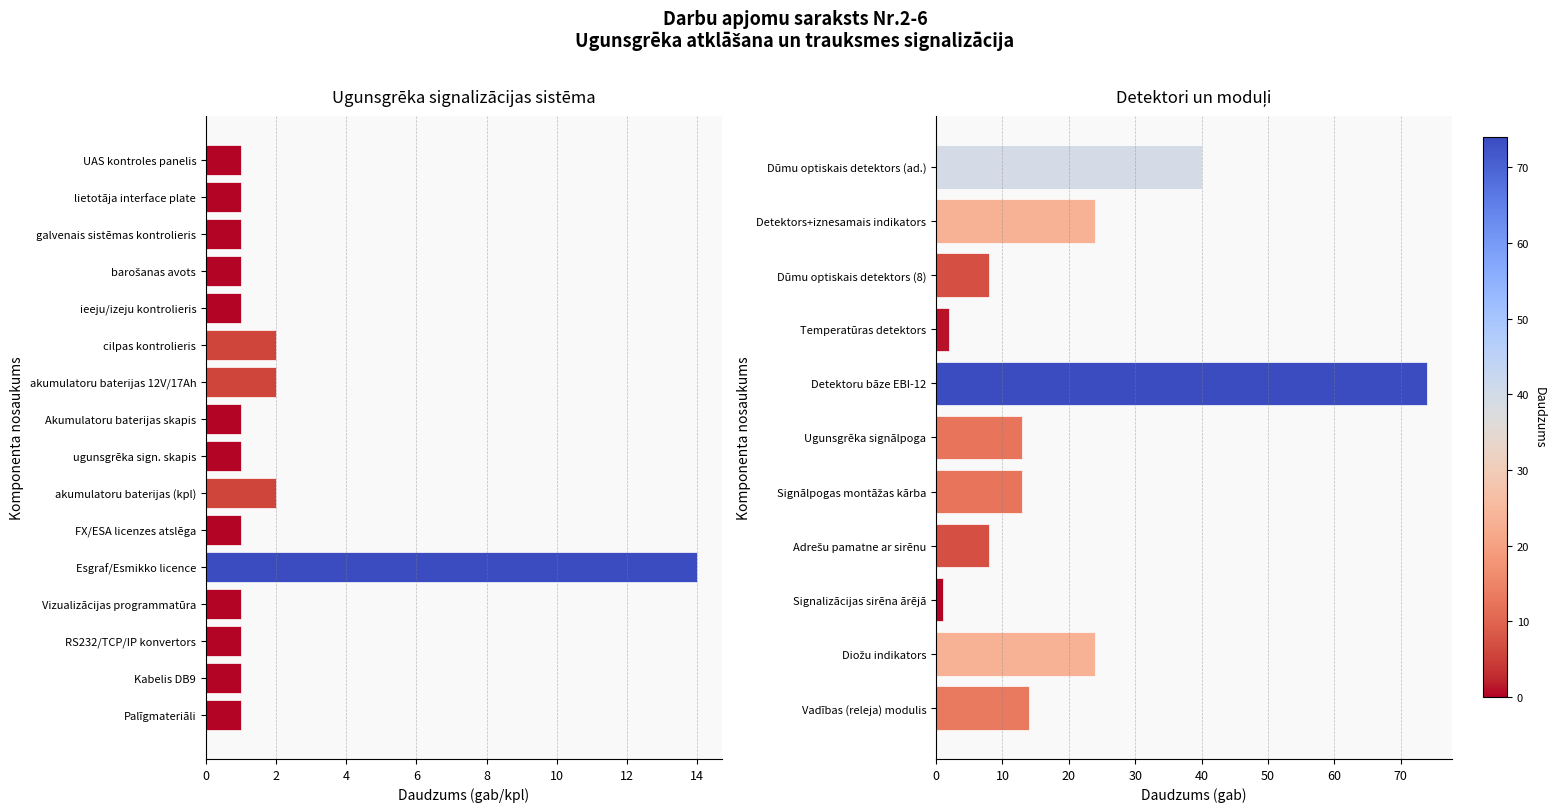

What is the smallest value displayed?

1